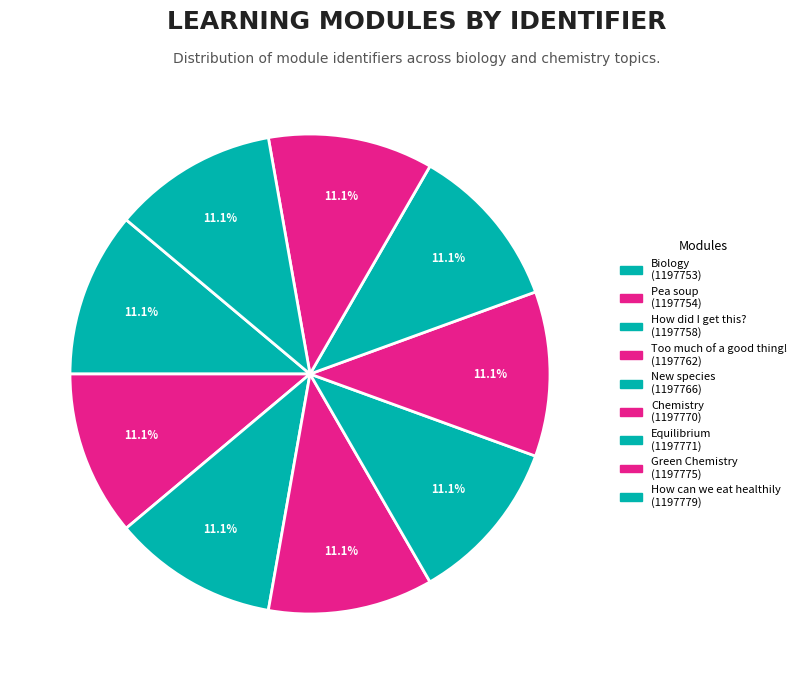

What percentage do Too much of a good thing! and New species together represent?

22.2%